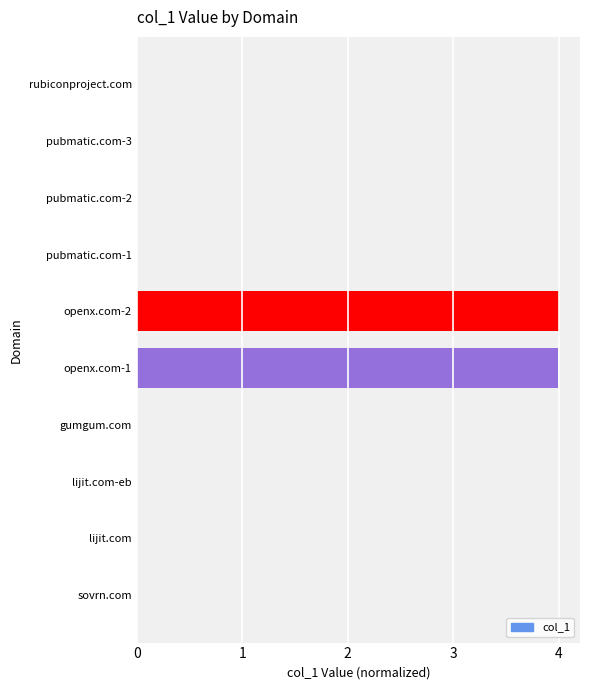

True or false: the data shows 0.0 at rubiconproject.com.

True